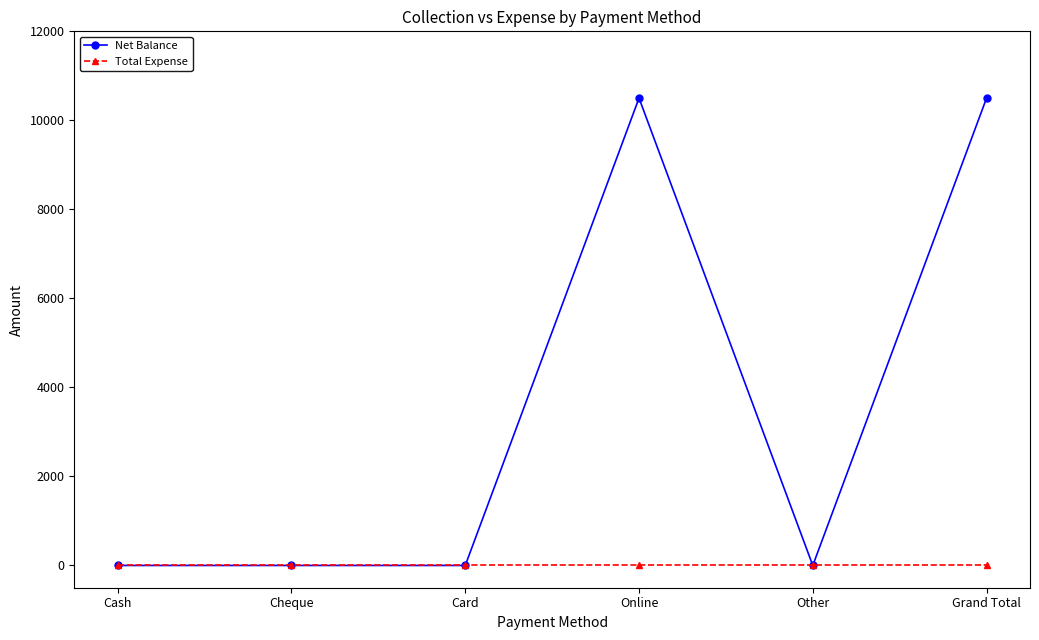

What is the label of the 6th point from the left?

Grand Total